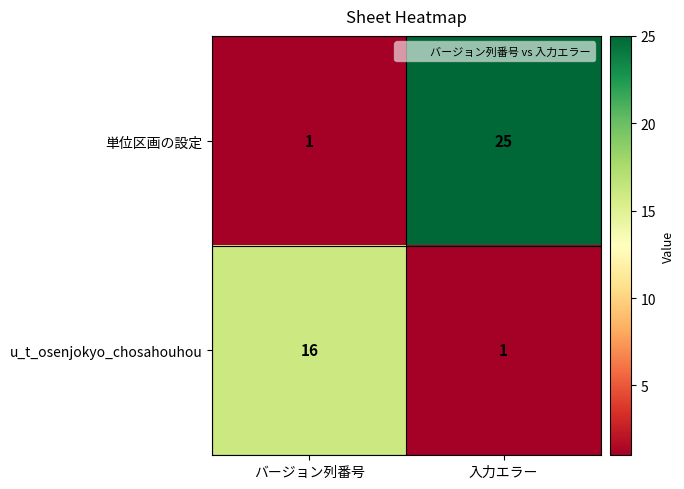

Reading left to right, list all the values displayed in this chart.

単位区画の設定: バージョン列番号=1	入力エラー=25
u_t_osenjokyo_chosahouhou: バージョン列番号=16	入力エラー=1